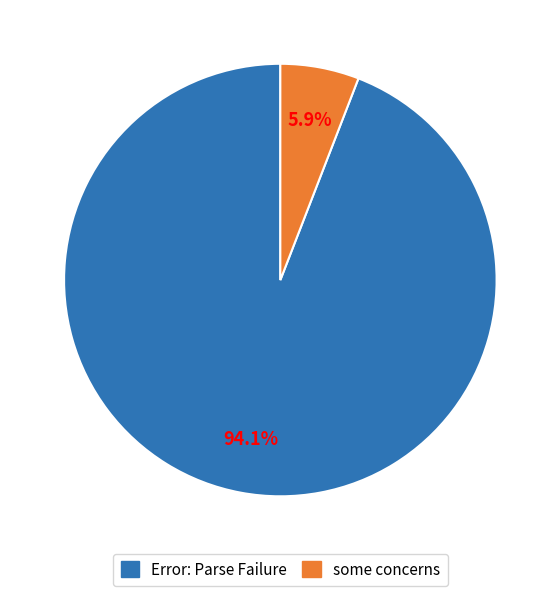

The some concerns slice represents 6% of the pie. True or false?

True